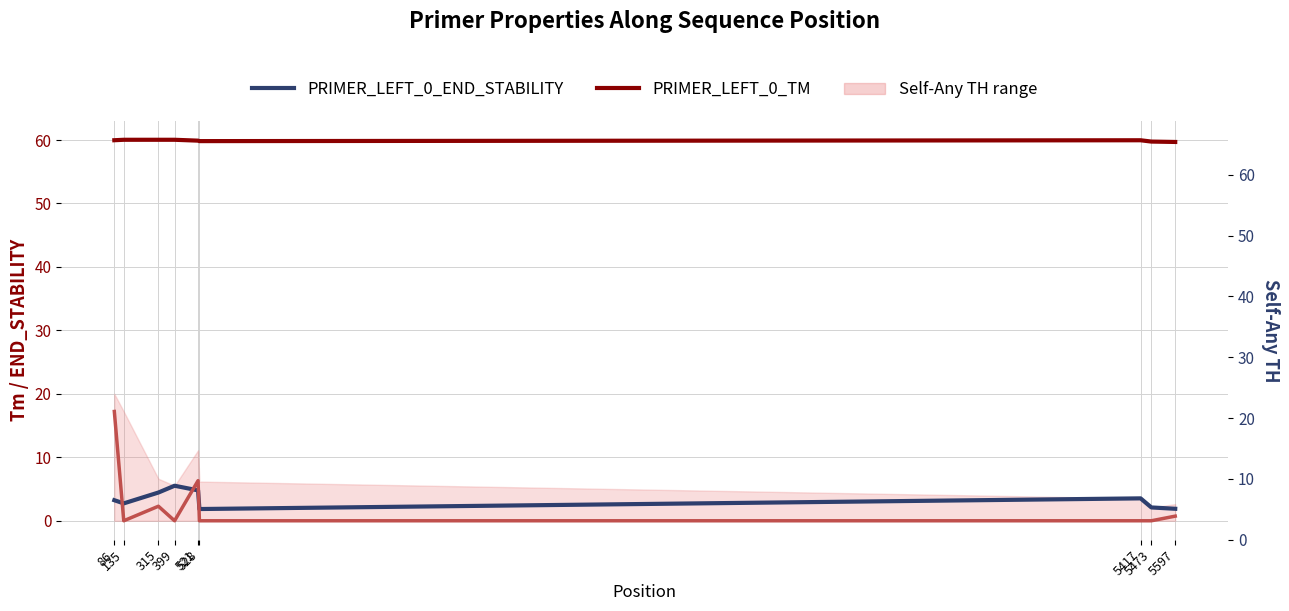

Reading left to right, transcribe all the data shown in this chart.

PRIMER_LEFT_0_TM: 60.0	60.0	60.0	60.0	59.9	59.8	60.0	59.8	59.7
PRIMER_LEFT_0_END_STABILITY: 3.2	2.7	4.5	5.5	4.8	1.9	3.5	2.1	1.9
PRIMER_LEFT_0_SELF_ANY_TH: 17.2	0.0	2.3	0.0	6.3	0.0	0.0	0.0	0.7